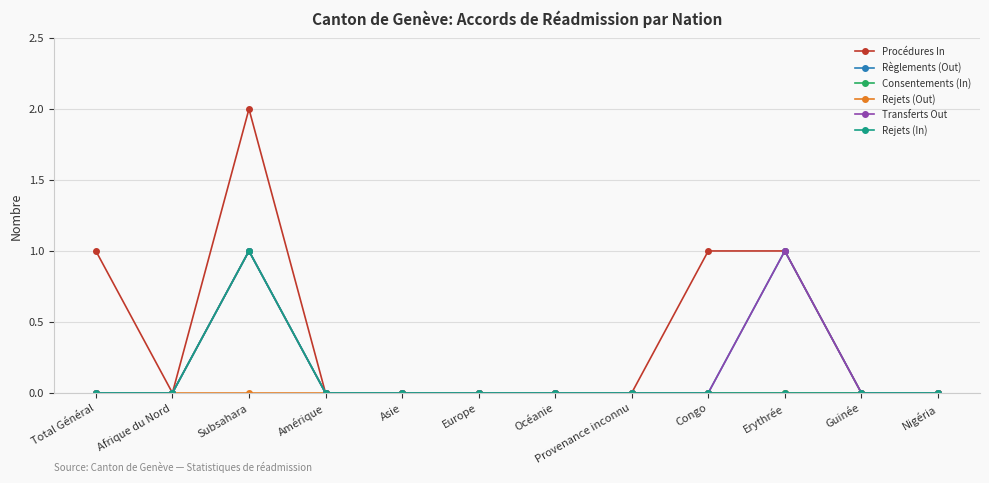

What is the difference between the Règlements (Out) values at Provenance inconnu and Subsahara?

1